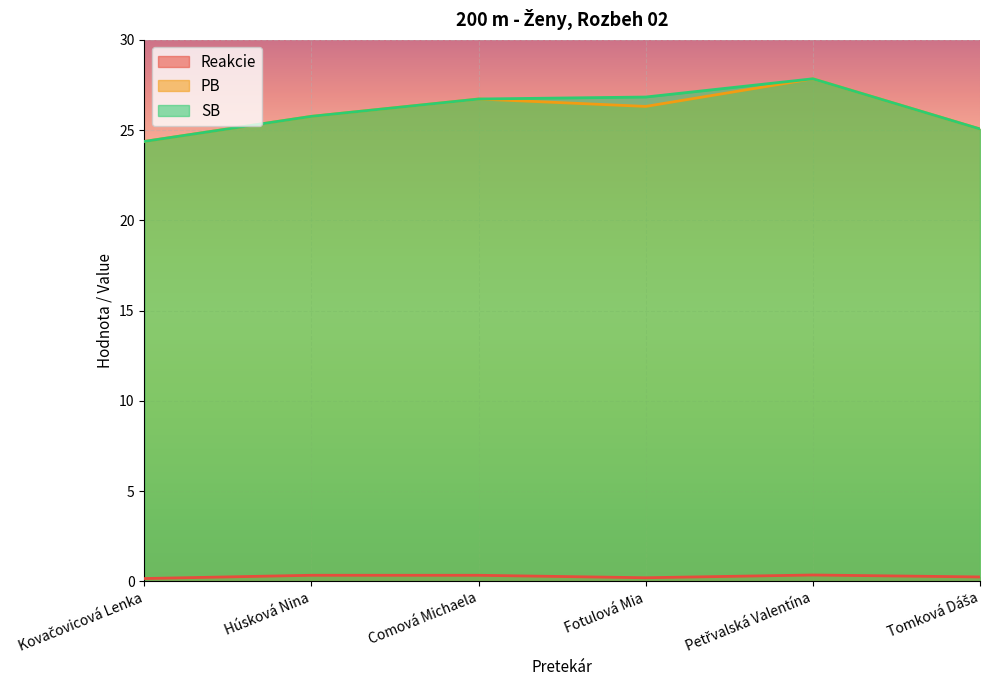

What is the sum of all Reakcie values?

1.6